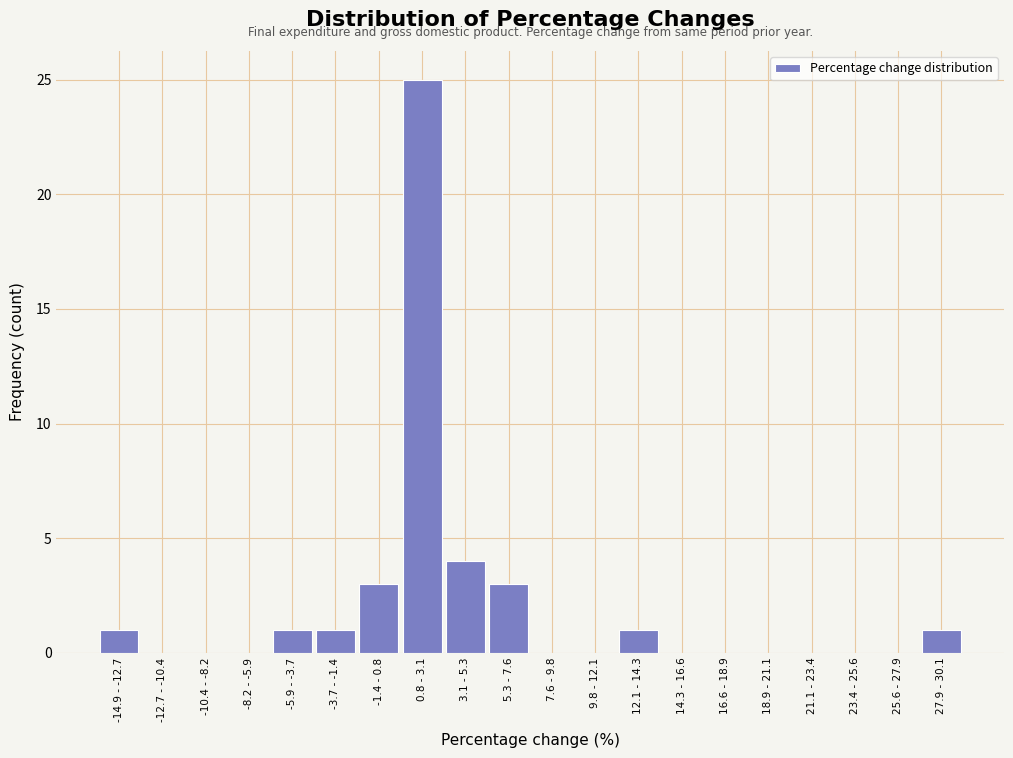

Reading left to right, list all the values displayed in this chart.

-14.9 - -12.7=1	-12.7 - -10.4=0	-10.4 - -8.2=0	-8.2 - -5.9=0	-5.9 - -3.7=1	-3.7 - -1.4=1	-1.4 - 0.8=3	0.8 - 3.1=25	3.1 - 5.3=4	5.3 - 7.6=3	7.6 - 9.8=0	9.8 - 12.1=0	12.1 - 14.3=1	14.3 - 16.6=0	16.6 - 18.9=0	18.9 - 21.1=0	21.1 - 23.4=0	23.4 - 25.6=0	25.6 - 27.9=0	27.9 - 30.1=1